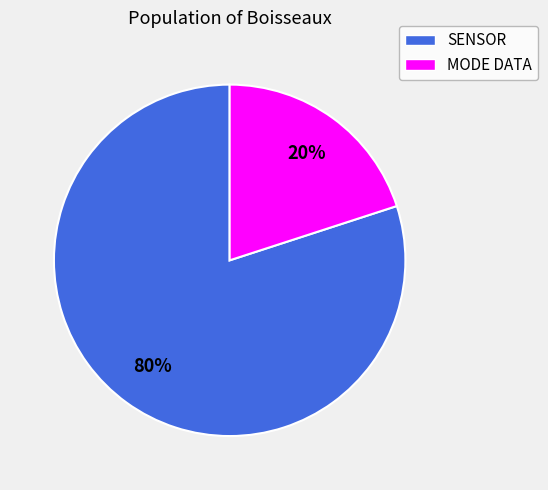

Does any single category account for the majority?

Yes